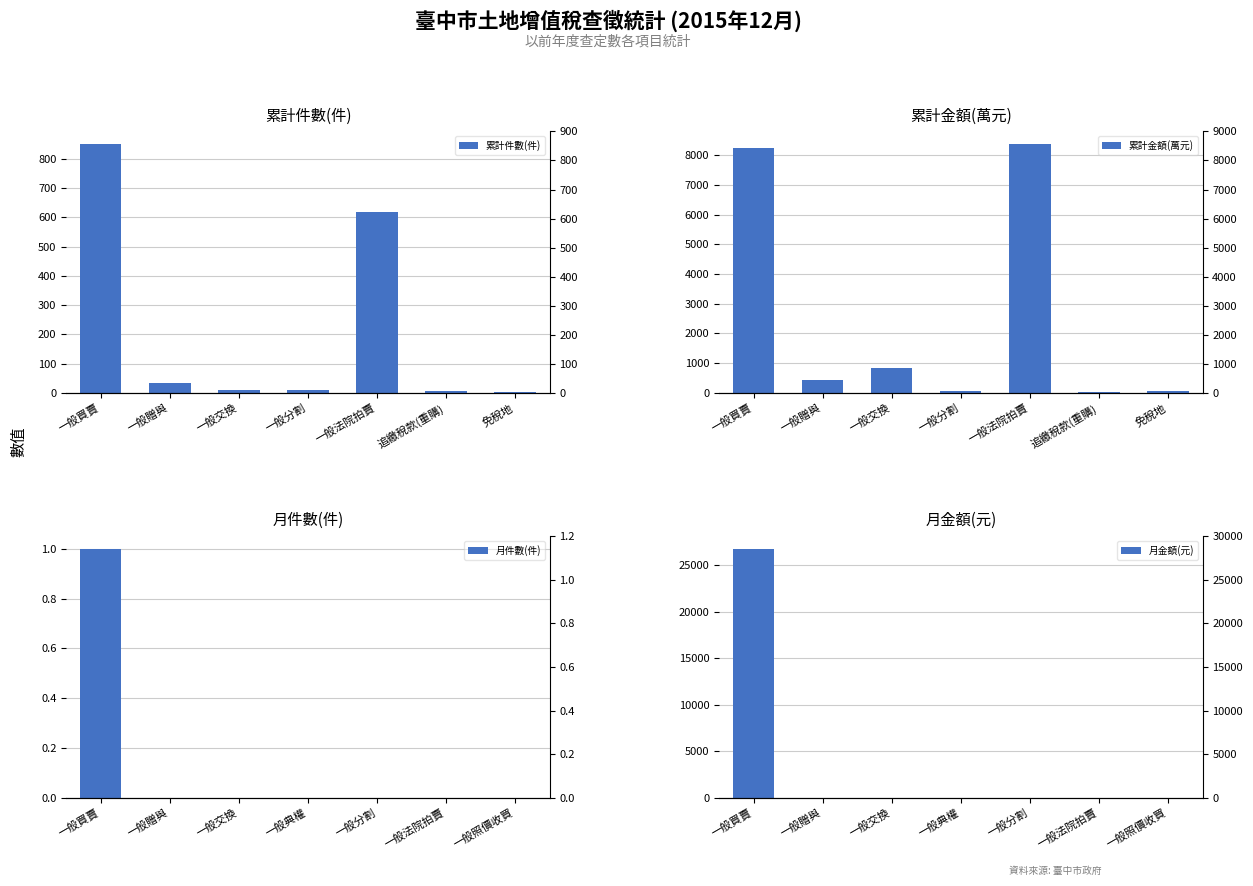

Which series has the largest total across all categories?

月金額(元)